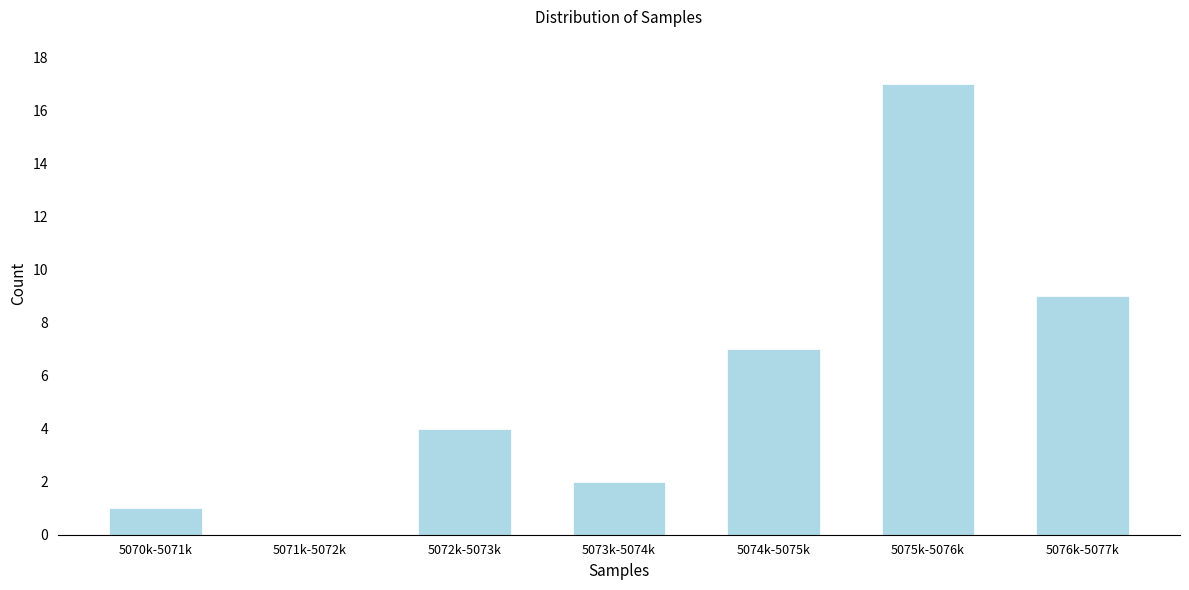

Reading left to right, what are all the values shown in this chart?

5070k-5071k=1	5071k-5072k=0	5072k-5073k=4	5073k-5074k=2	5074k-5075k=7	5075k-5076k=17	5076k-5077k=9